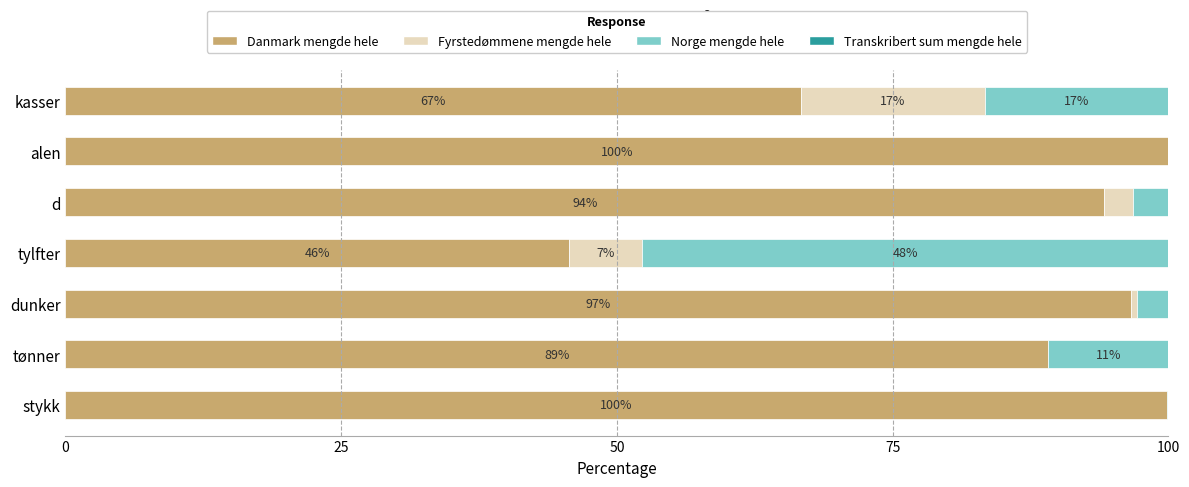

The Danmark mengde hele series shows 99.8 at stykk. True or false?

True